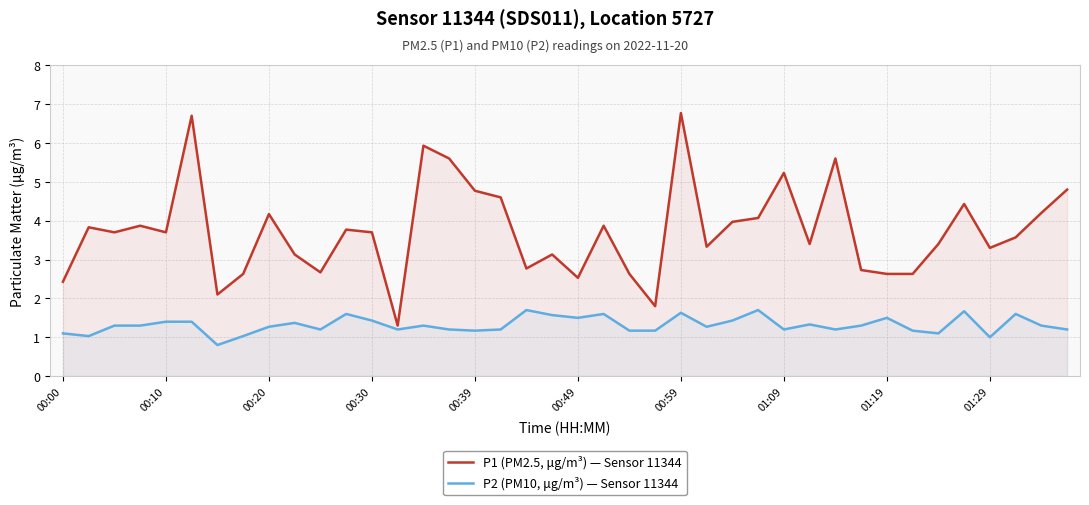

How many series are shown in this chart?

2